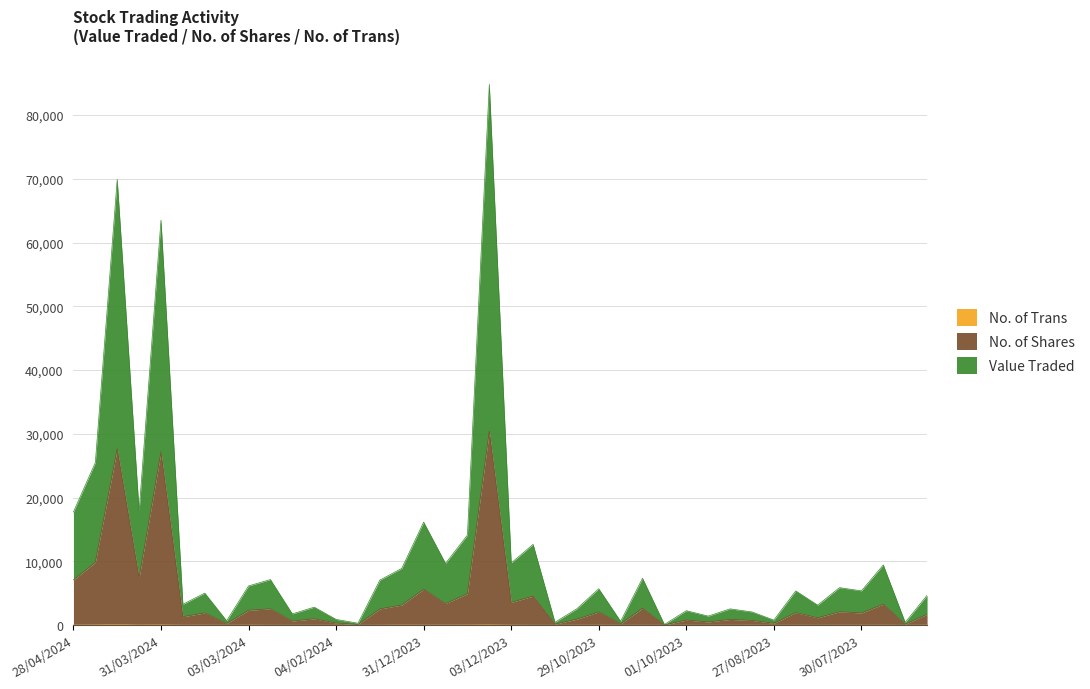

Which series has the largest total across all categories?

Value Traded